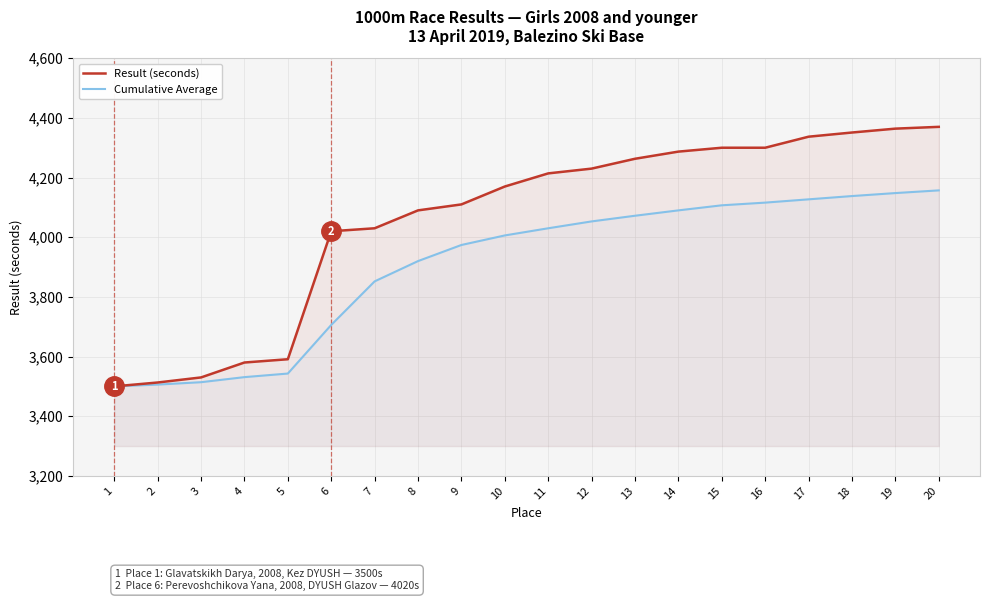

What is the total value across all series at 10?

8176